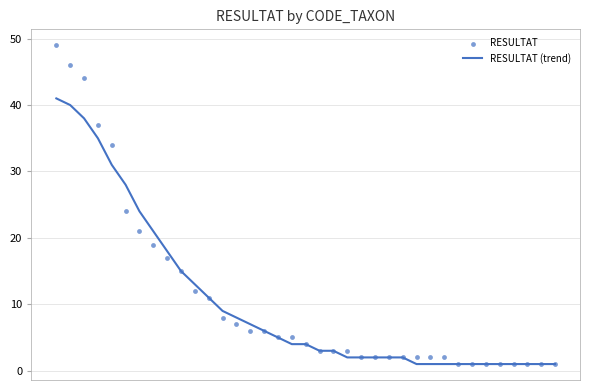

What are all the series names shown in the legend?

RESULTAT (trend), RESULTAT